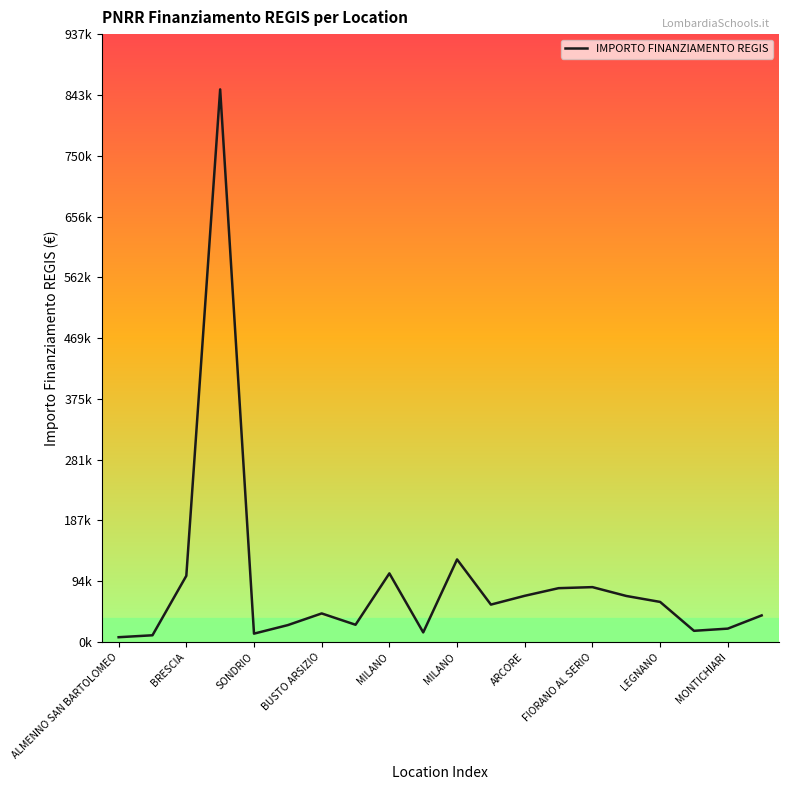

How many points are lower than both their immediate neighbors (excluding endpoints)?

5